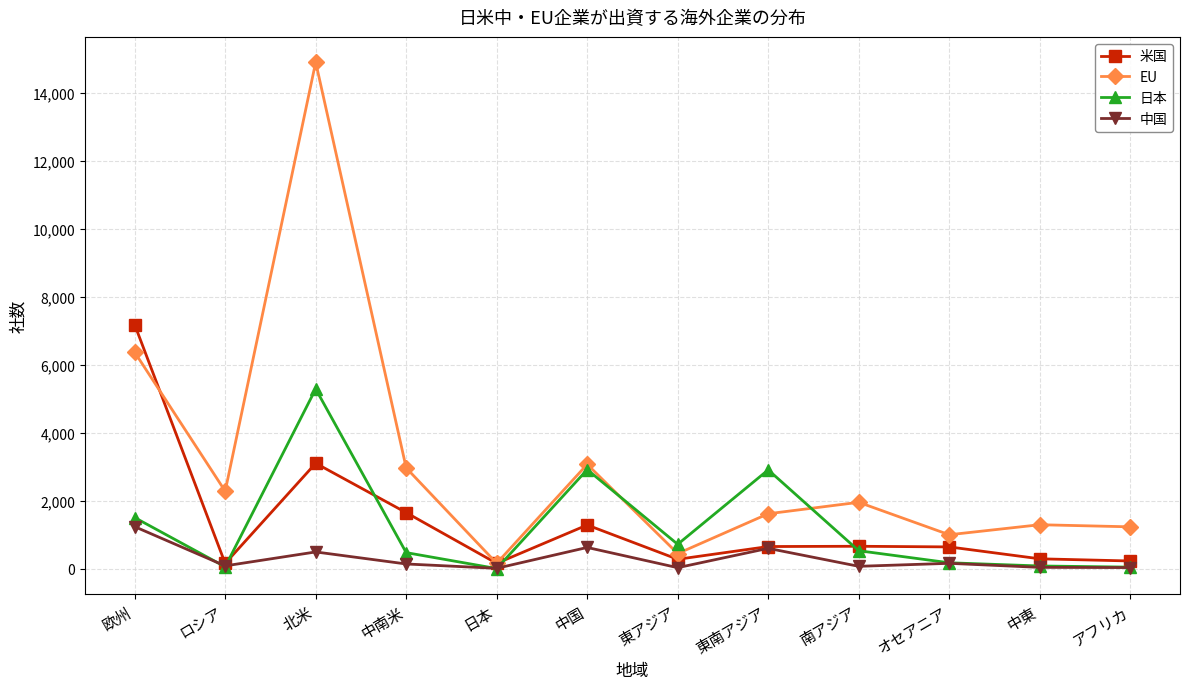

Which series has the largest range (max minus min)?

EU